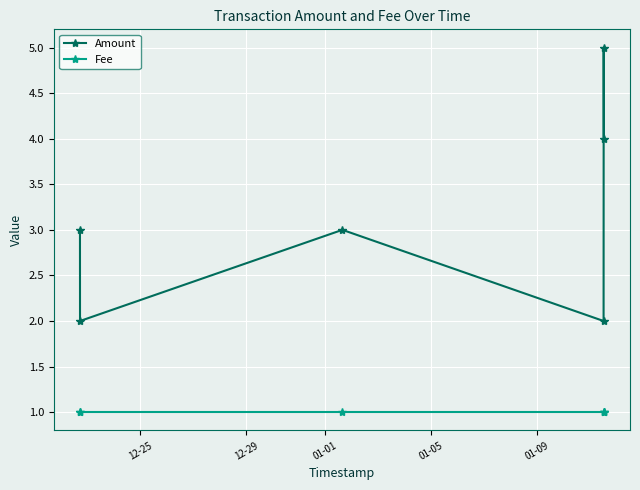

What is the lowest value of the Fee series?

1